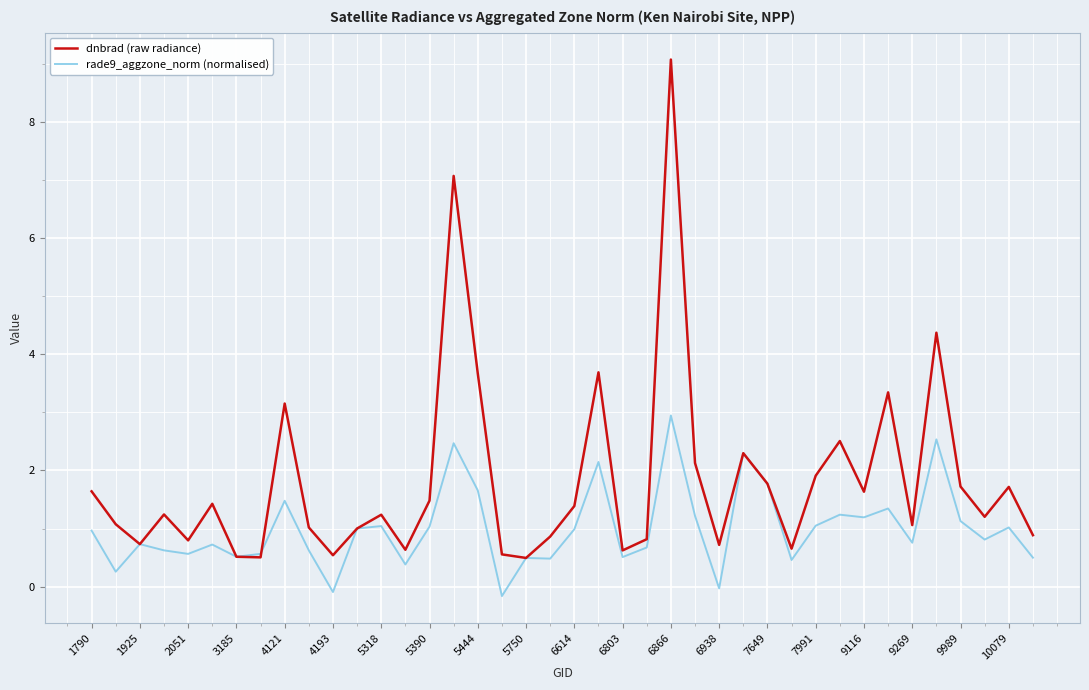

List the series in order of their overall mean, highest first.

dnbrad (raw radiance), rade9_aggzone_norm (normalised)